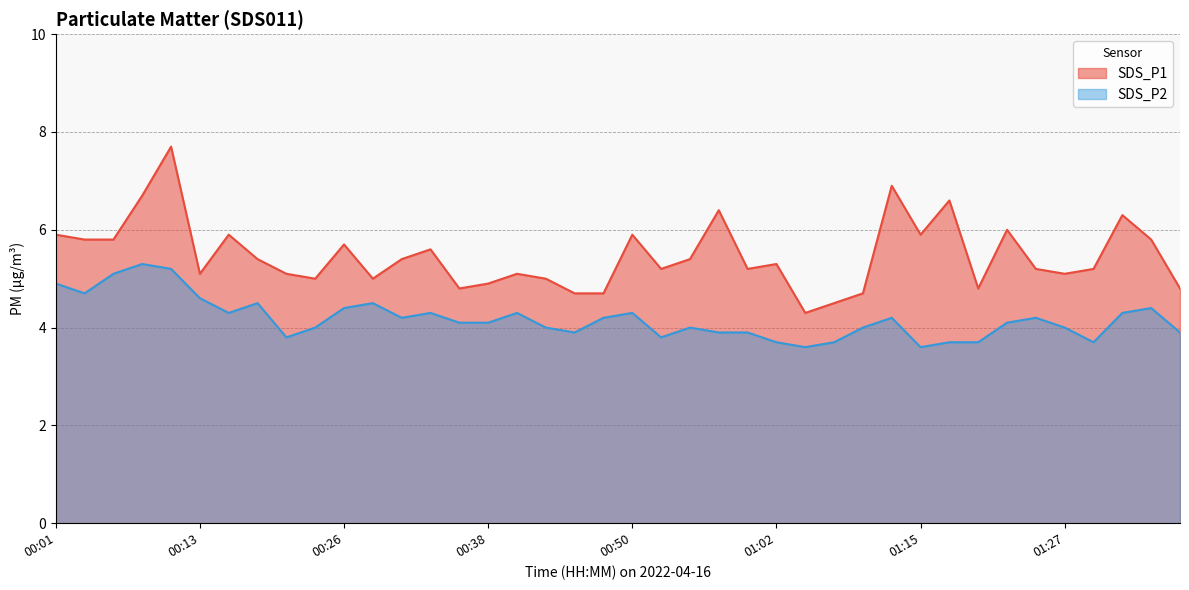

What is the label of the 2nd point from the left?

00:04